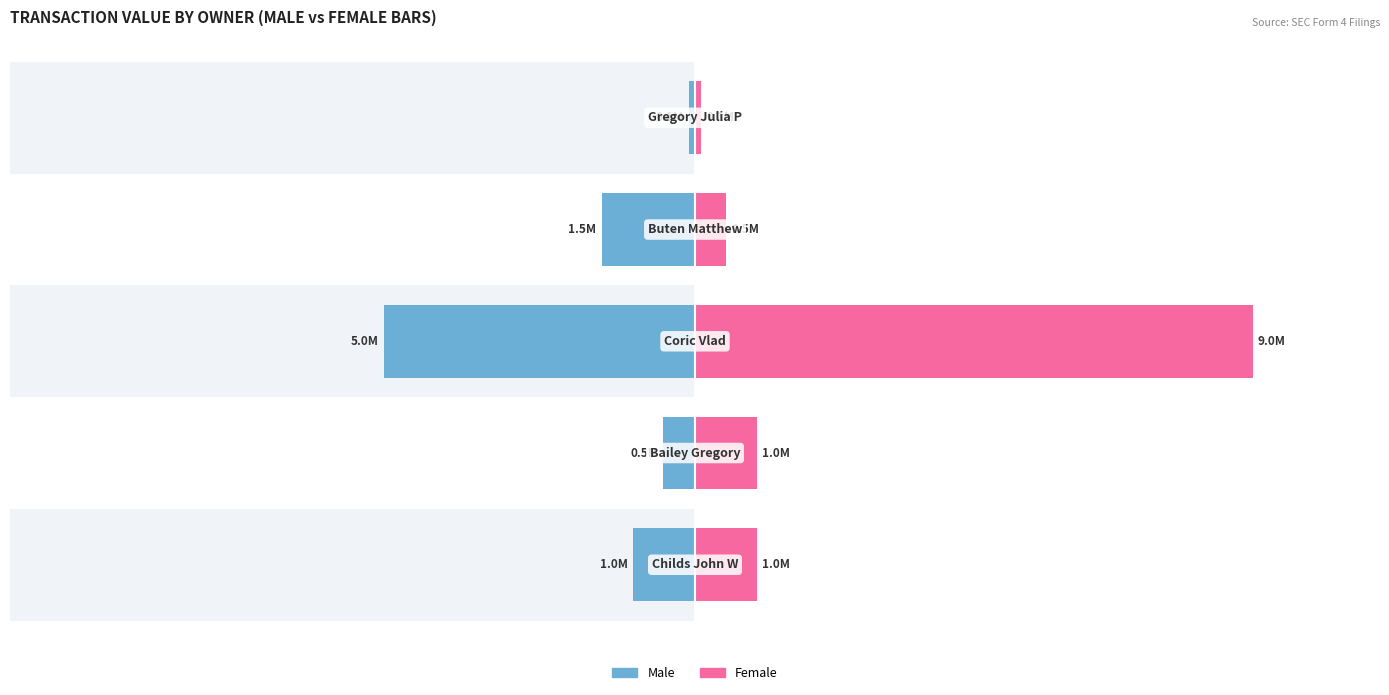

Which series has the widest spread of values?

Female